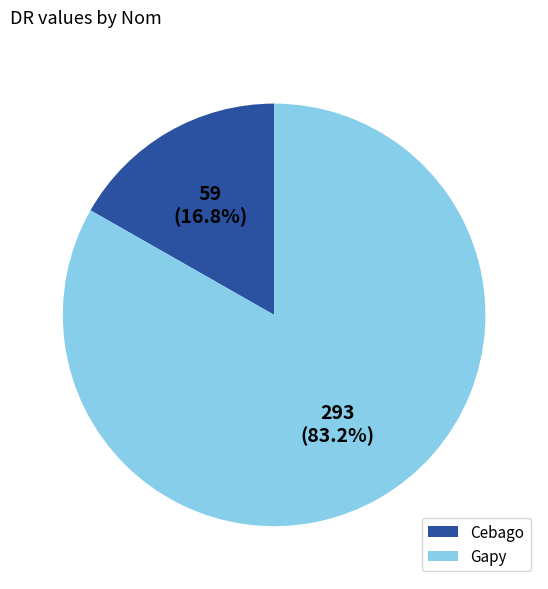

Rank the categories by value from highest to lowest.

Gapy, Cebago